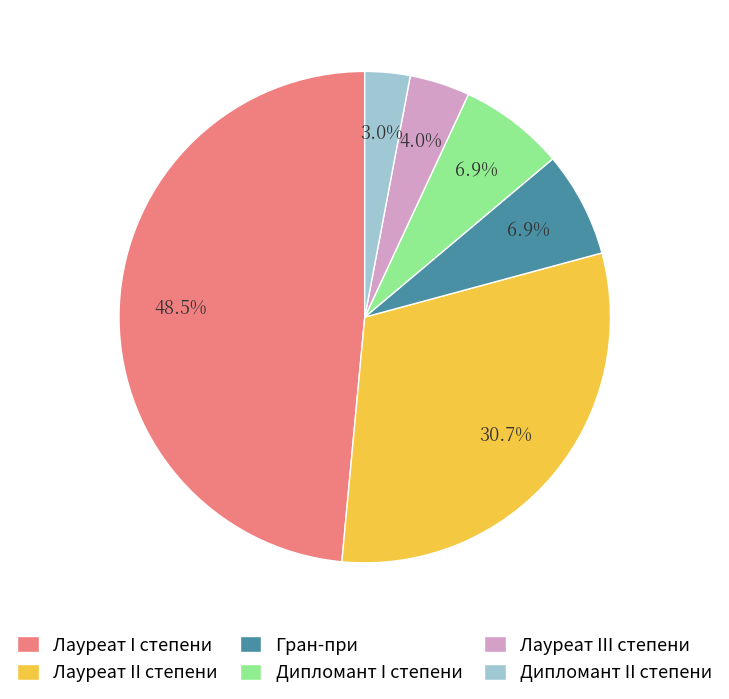

How many segments does this pie chart have?

6